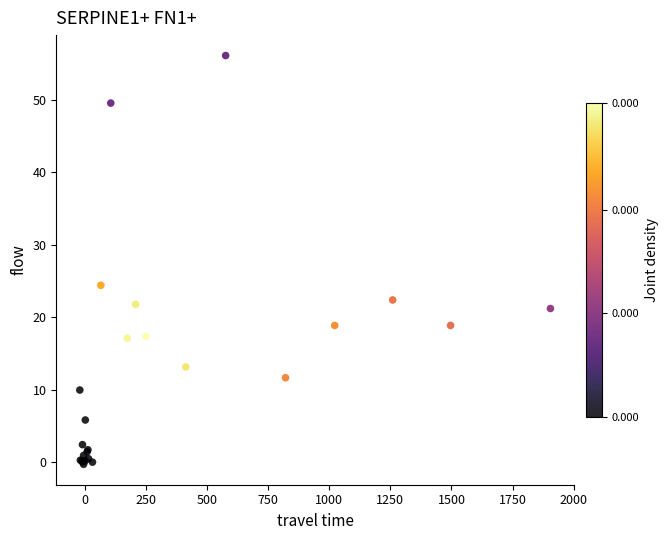

What Y value in the scatter plot is closest to 27?

24.4